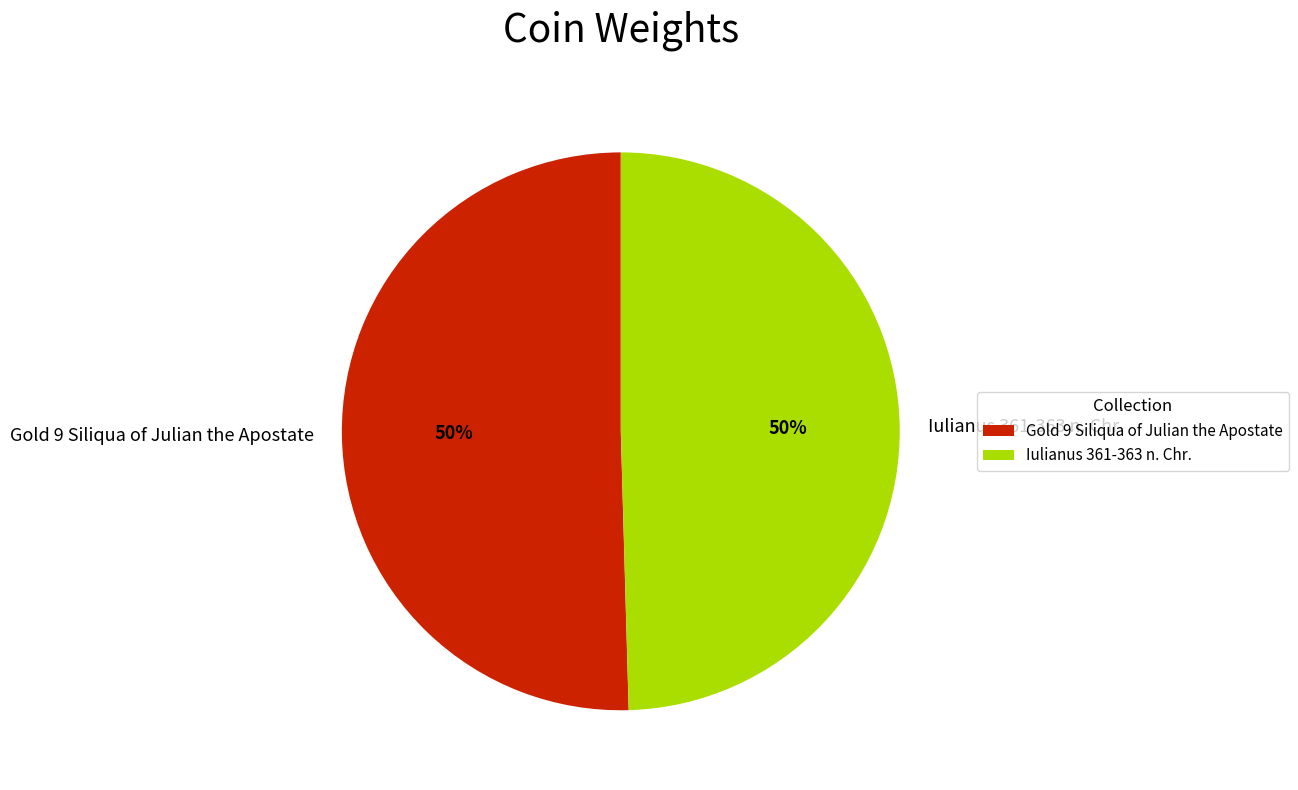

How many slices are in this pie chart?

2